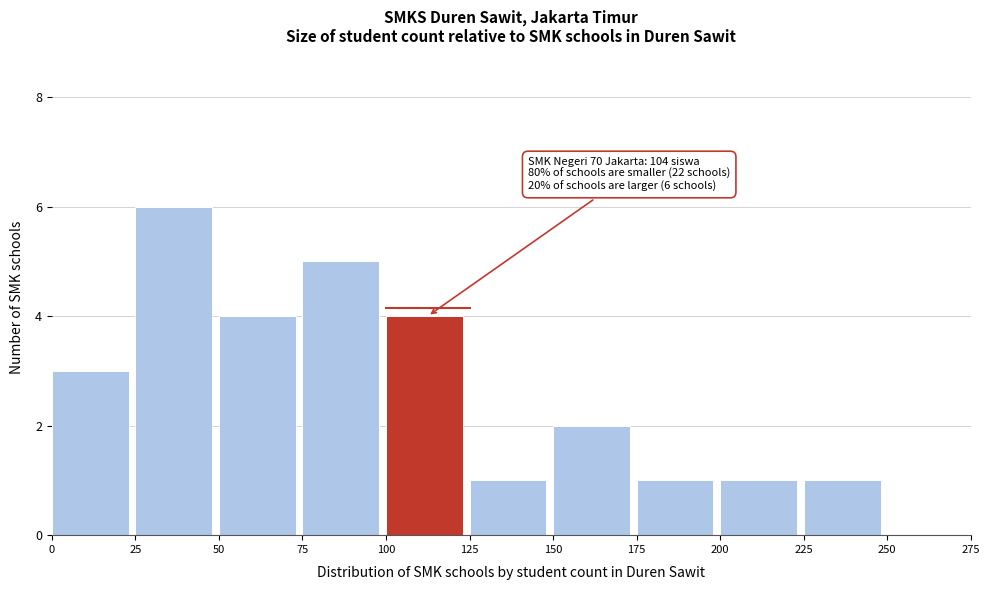

Over which range of the x-axis is the bar tallest?

25 to 50